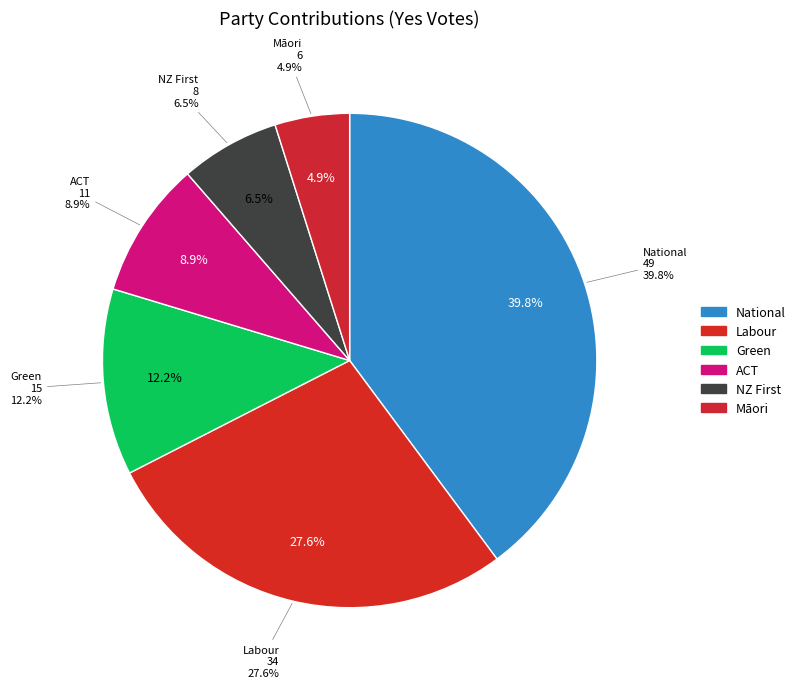

To the nearest percent, what portion does Labour represent?

28%